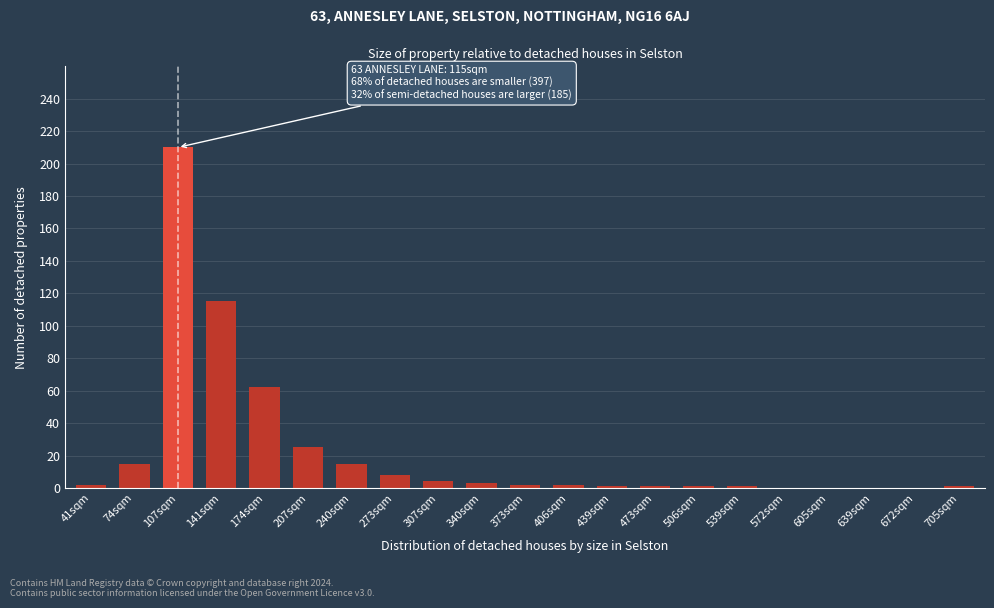

What is the change in value from 174sqm to 605sqm?

-62